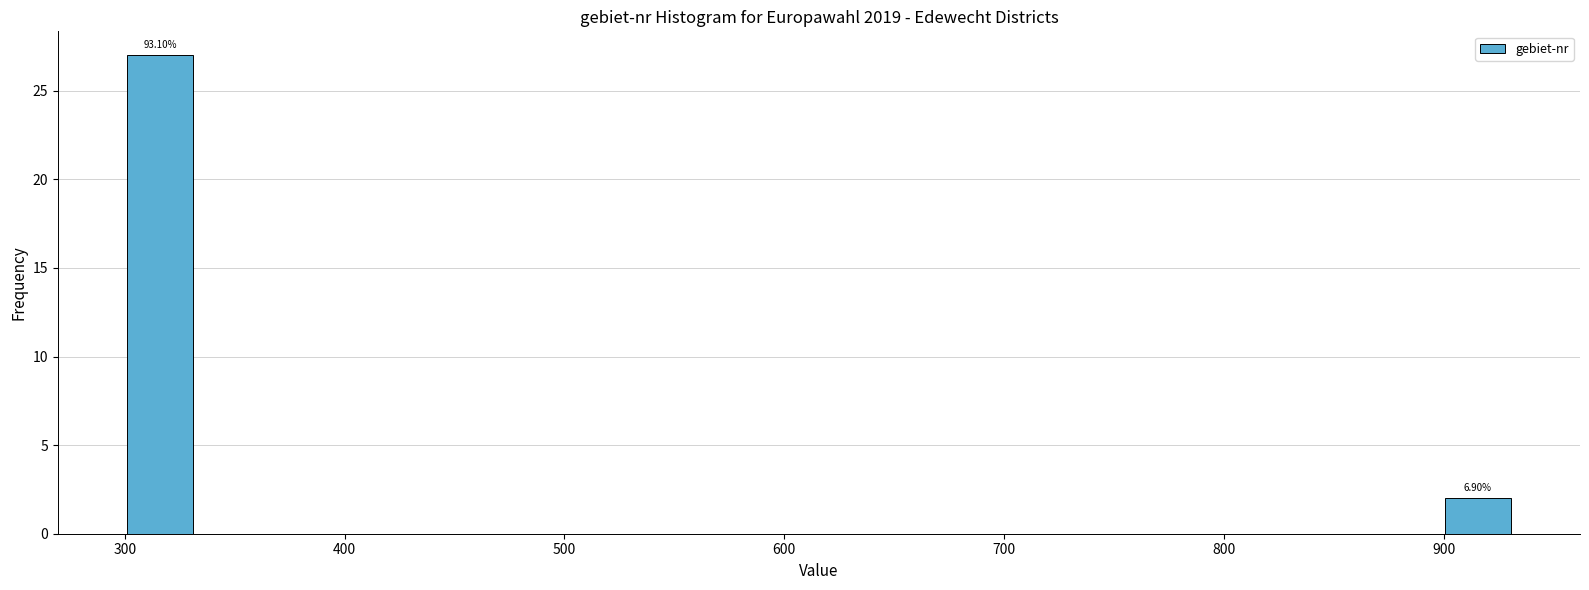

Read against the x-axis, roughly where is the centre of the tallest bar?

320